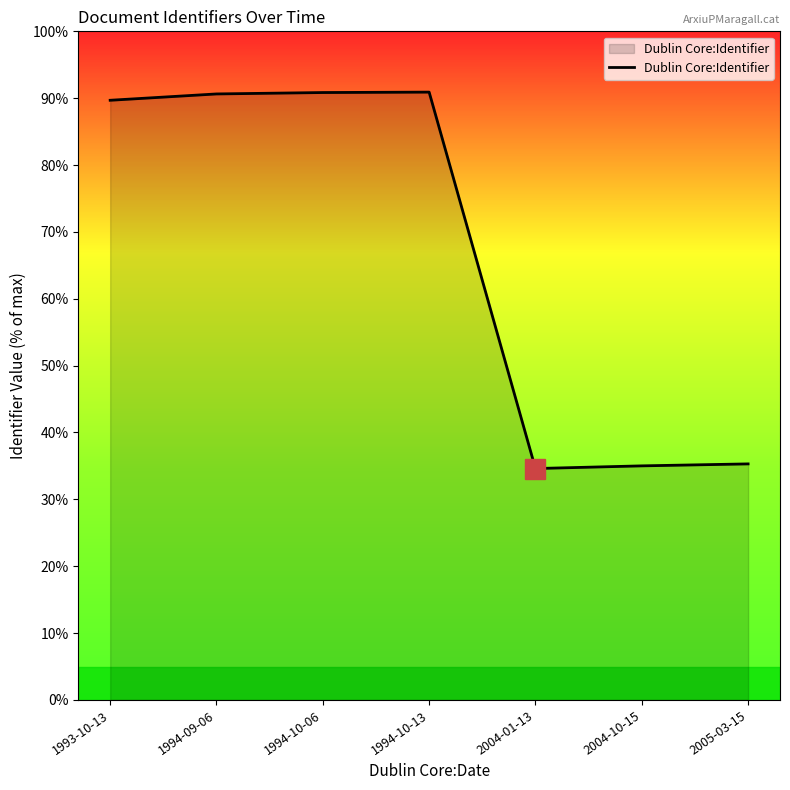

What is the difference between the values at 1994-09-06 and 1994-10-13?

0.3